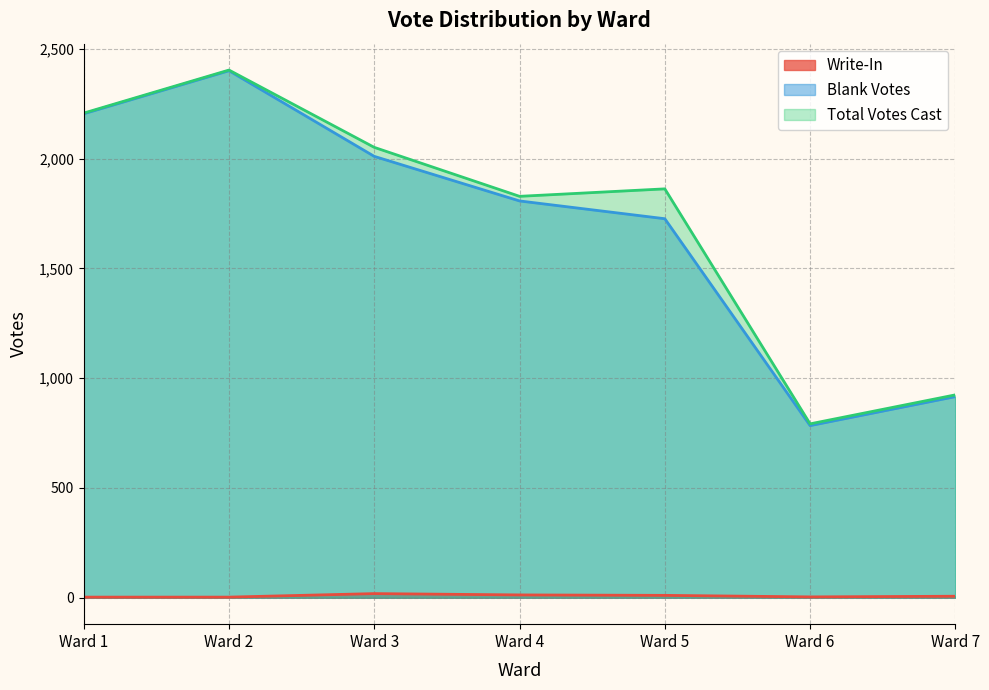

What is the spread (max minus min) of values at Ward 3?

2032